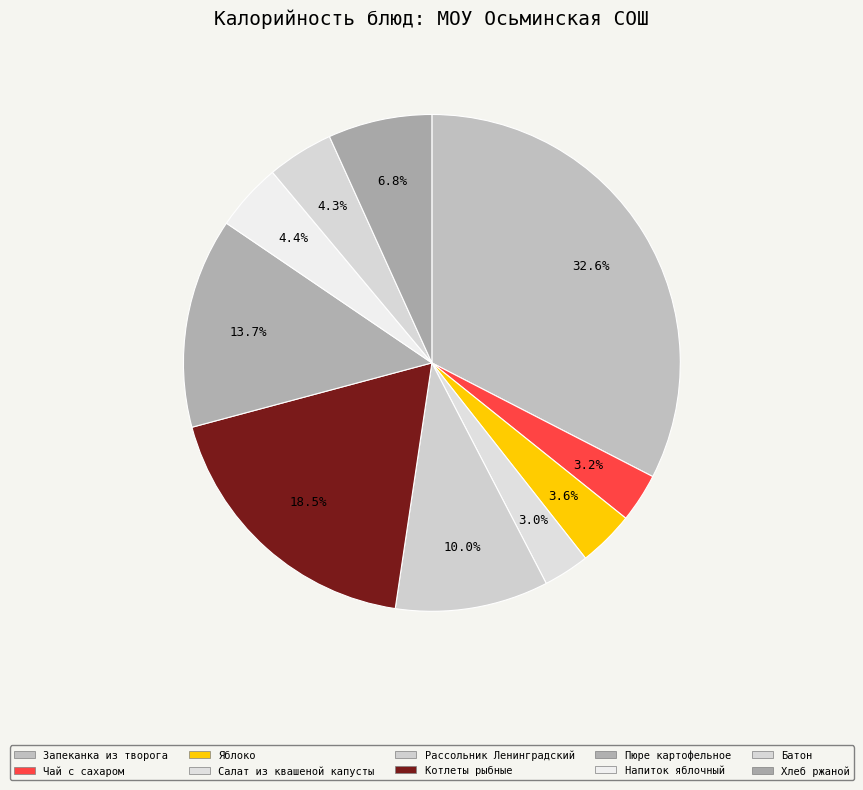

Count the number of slices in the pie.

10